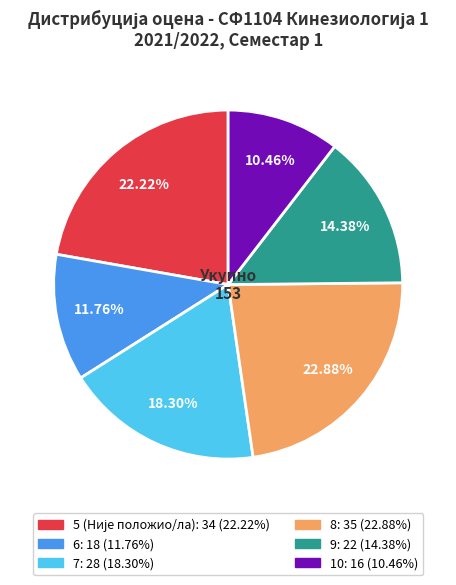

Do 9 and 5 together represent more than half of the pie?

No